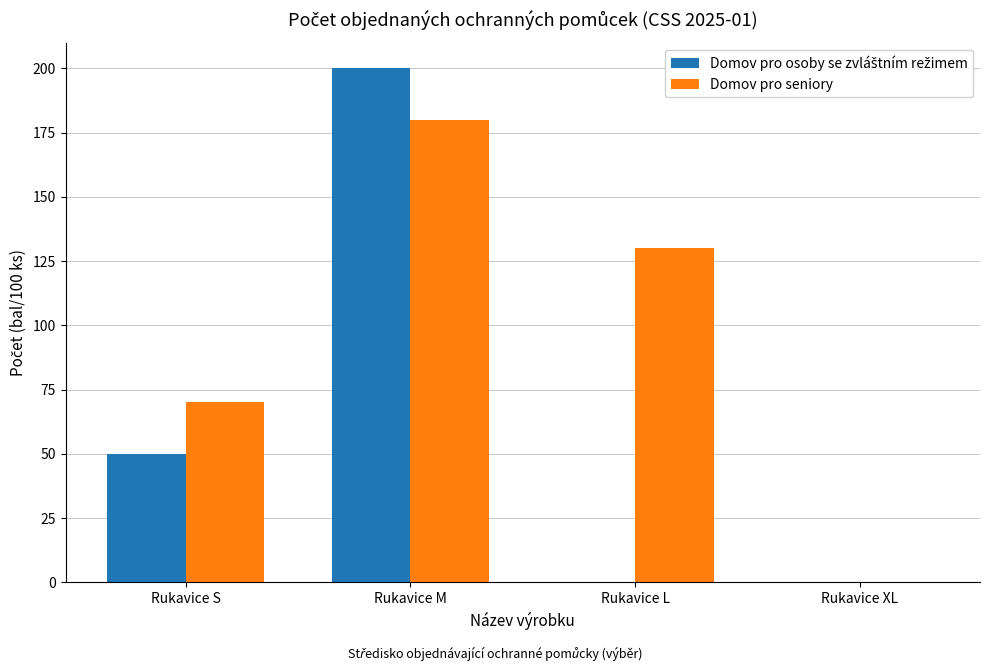

At which category does the chart reach its peak across all series?

Rukavice M